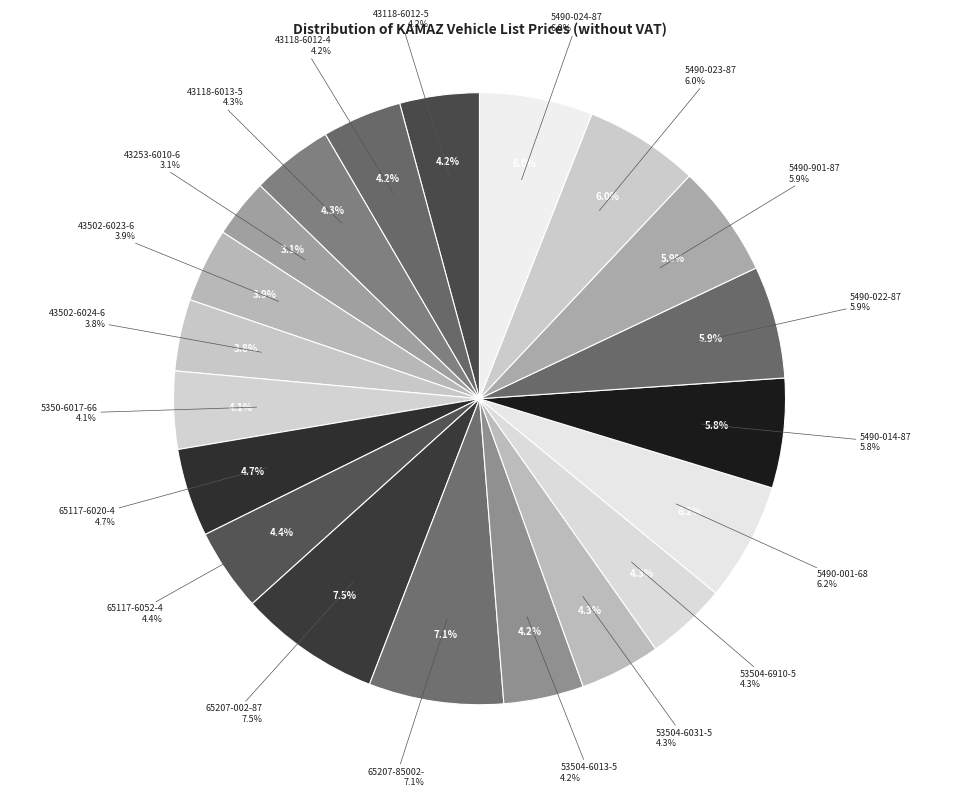

How much of the chart is everything except 5490-014-87?

94.2%